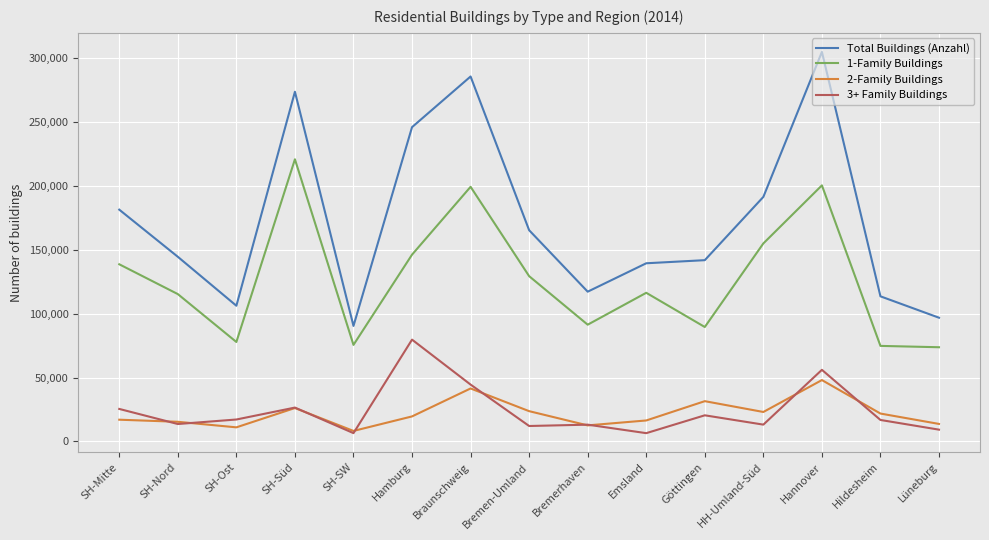

Between SH-Mitte and Lüneburg, which series saw the biggest shift?

Total Buildings (Anzahl)